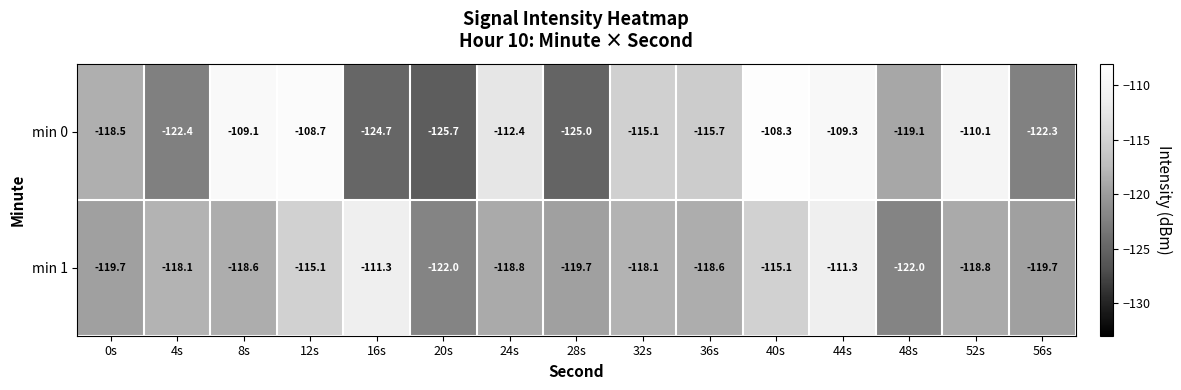

Which label corresponds to the smallest value in the chart?

20s